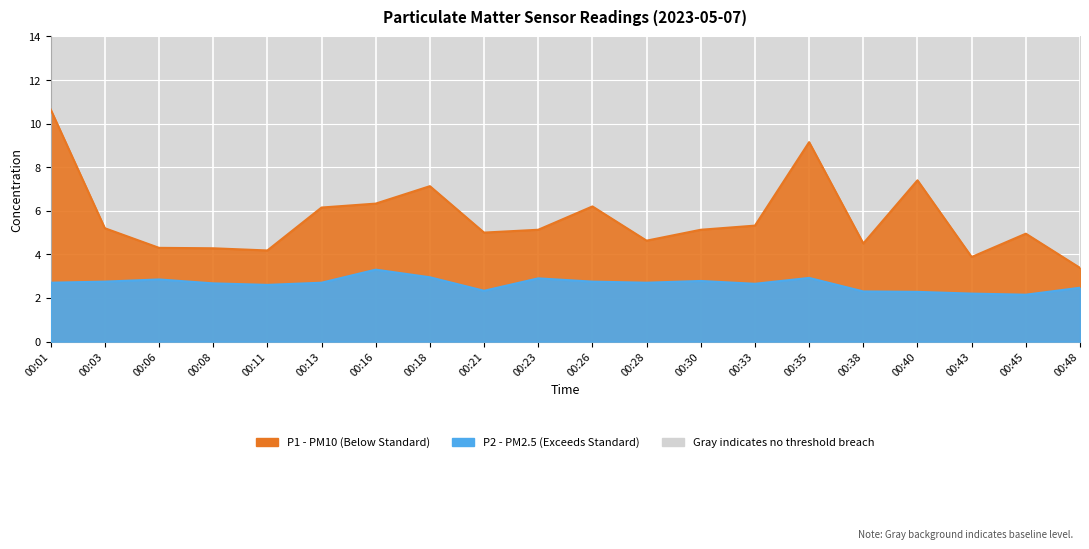

What is the smallest value displayed?

2.1